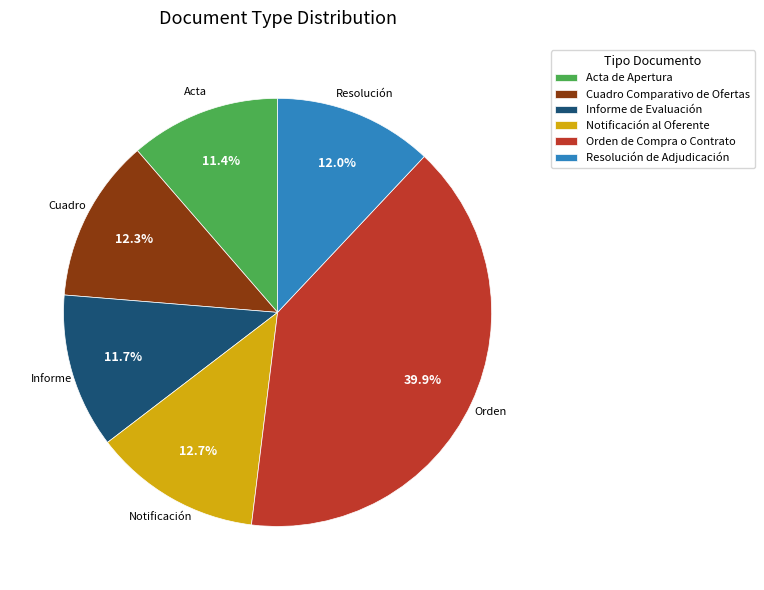

Is it true that Acta de Apertura is 19% of the pie?

False